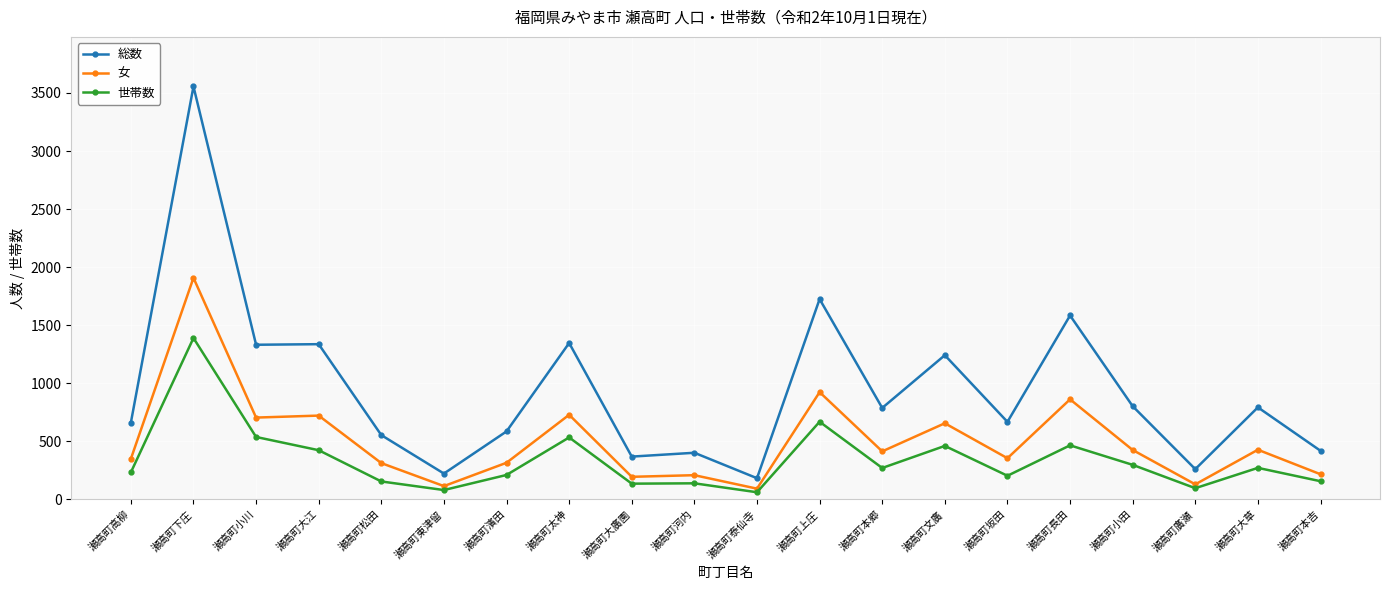

What is the difference between the 総数 values at 瀬高町東津留 and 瀬高町長田?

1361